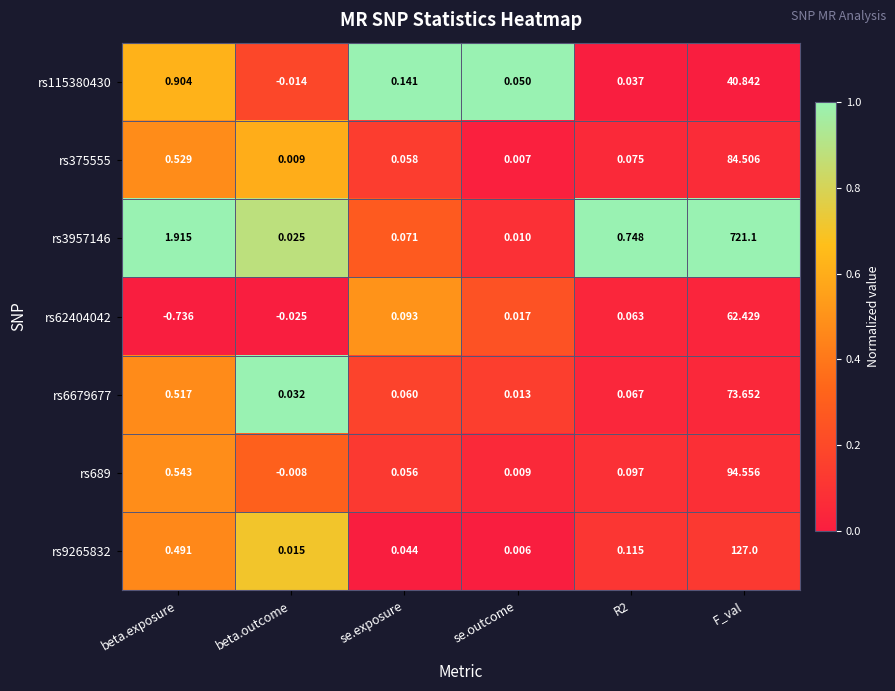

At which category is the sum across all series the highest?

F_val